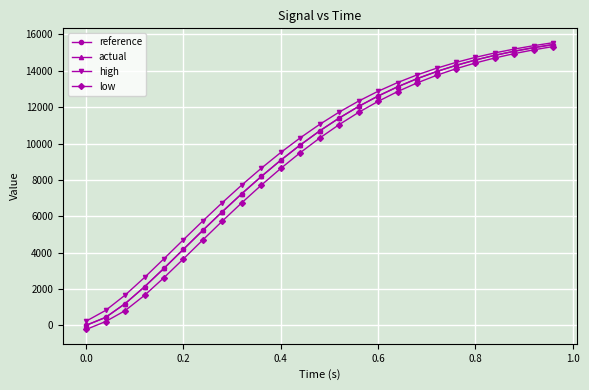

What is the value of the actual point at the 9th from the left?

7242.2